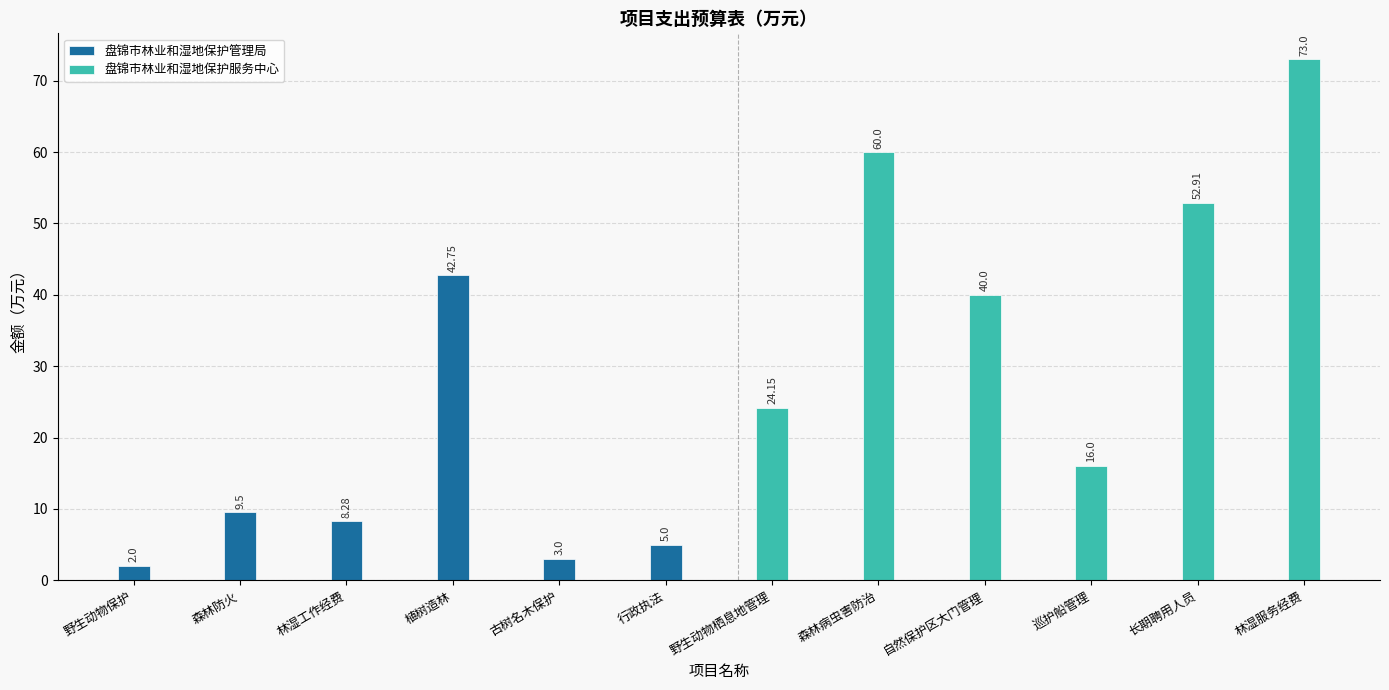

Which has a higher value, 林湿工作经费 or 古树名木保护?

林湿工作经费